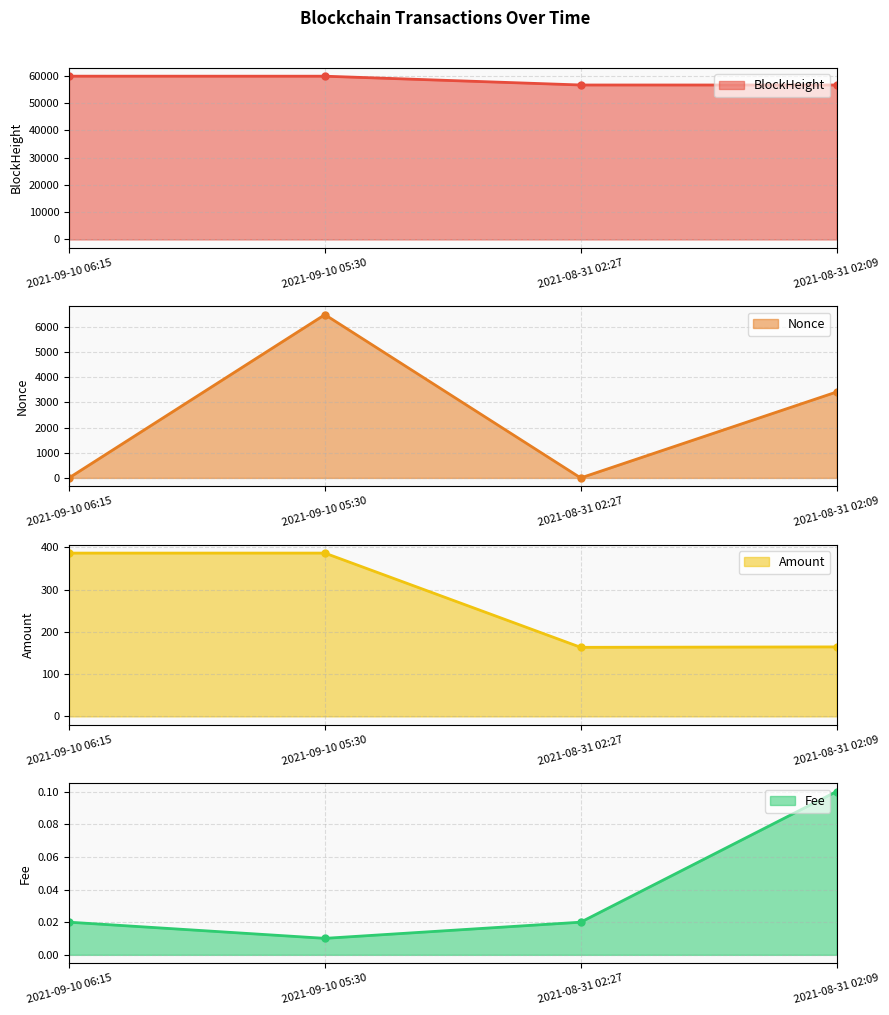

Which series has the largest total across all categories?

BlockHeight